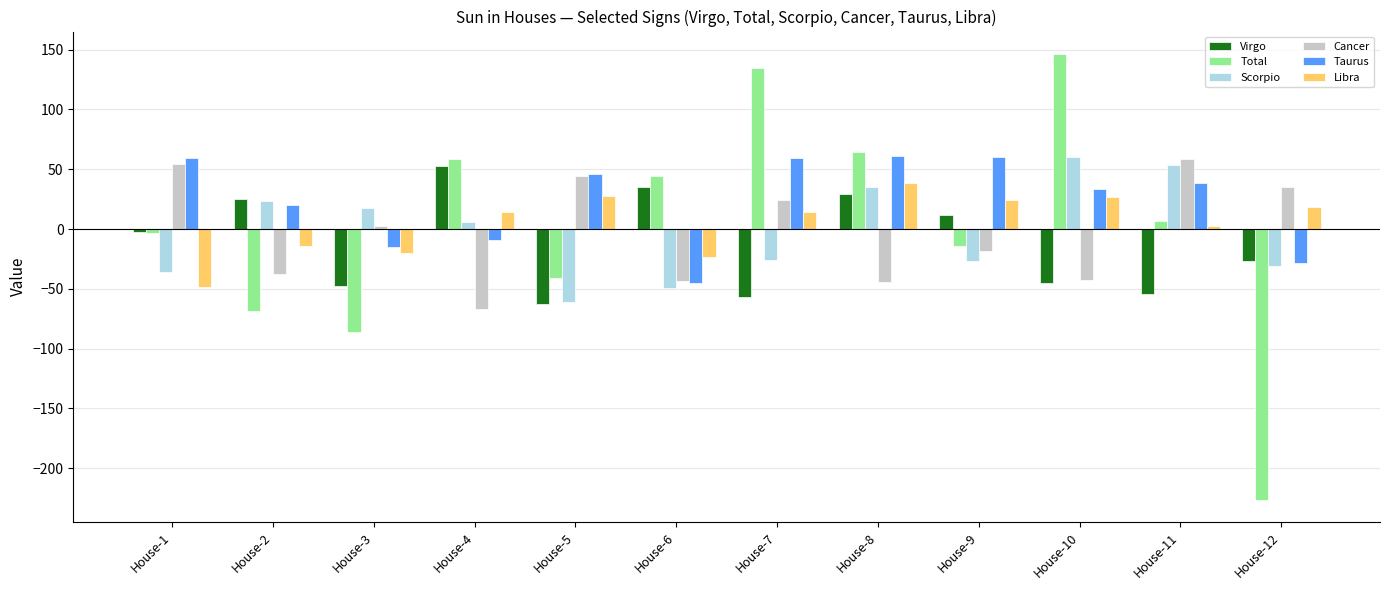

True or false: Cancer has a value of 44.5 at House-5.

True